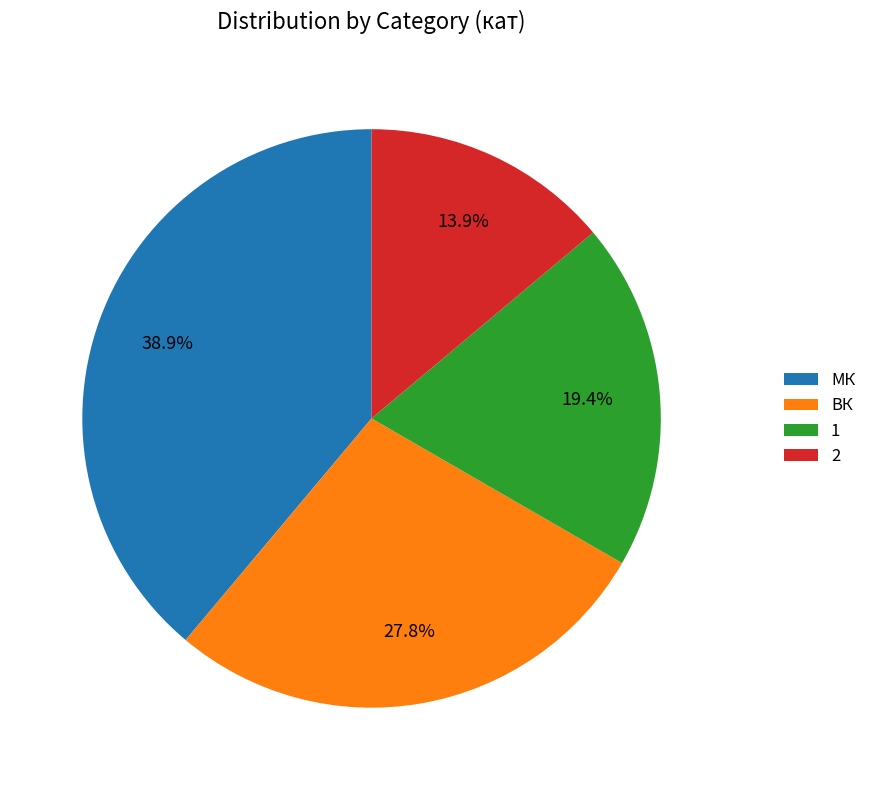

To the nearest percent, what percentage of the pie is МК?

39%